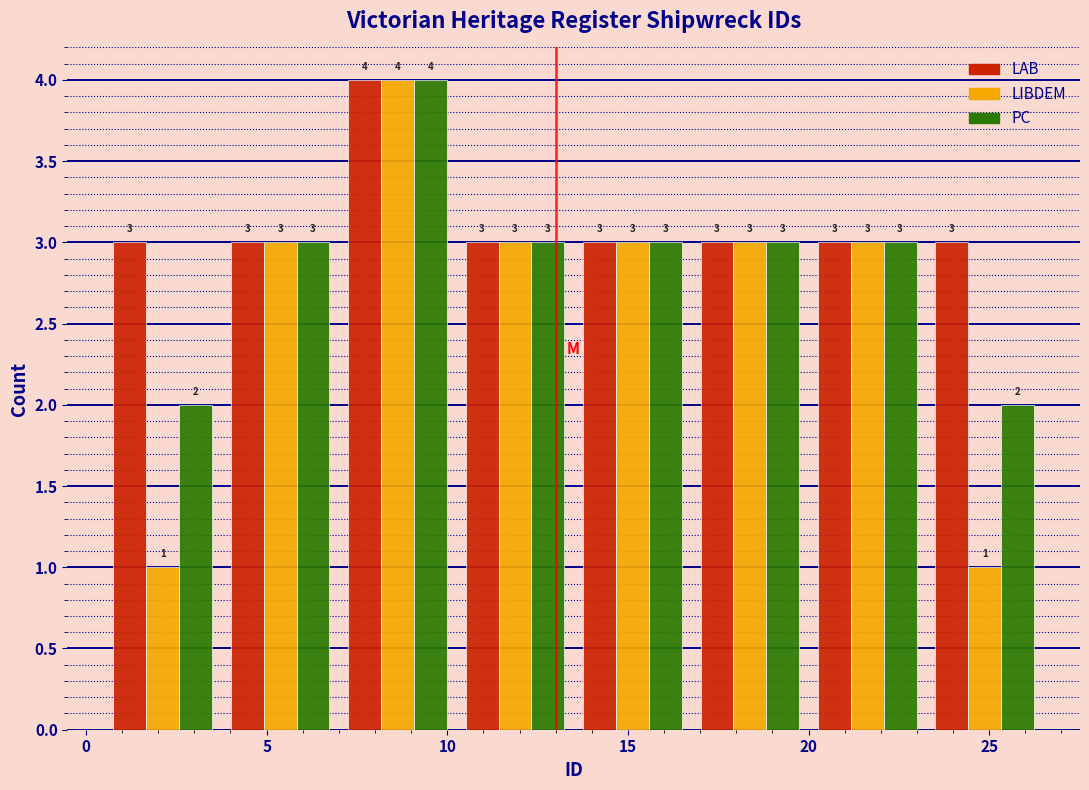

In the LIBDEM series, which range on the x-axis has the tallest bar?

7.00 to 10.25